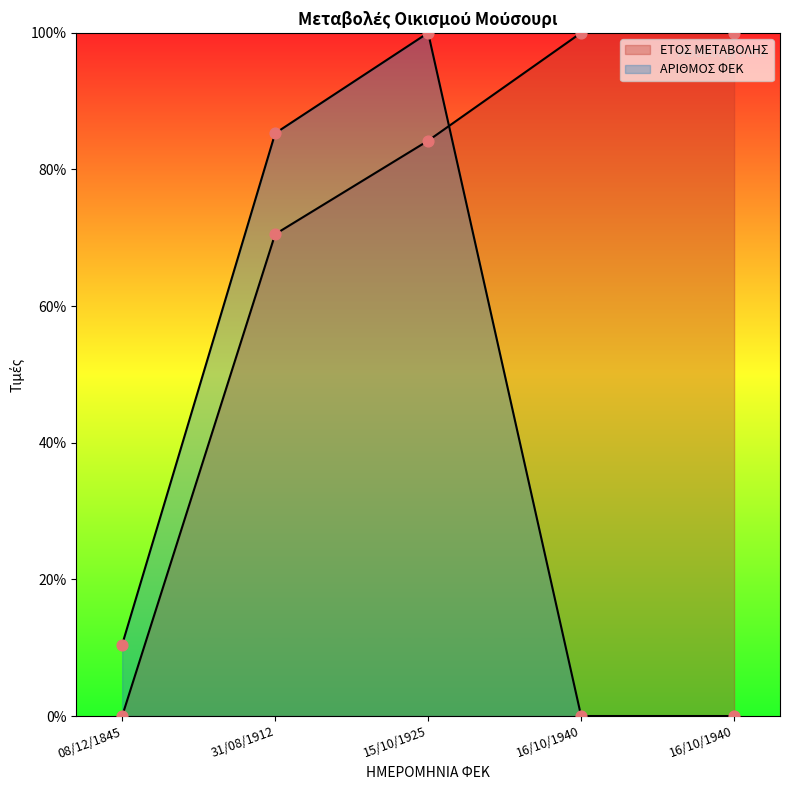

Which series reaches the maximum Y coordinate?

ΕΤΟΣ ΜΕΤΑΒΟΛΗΣ